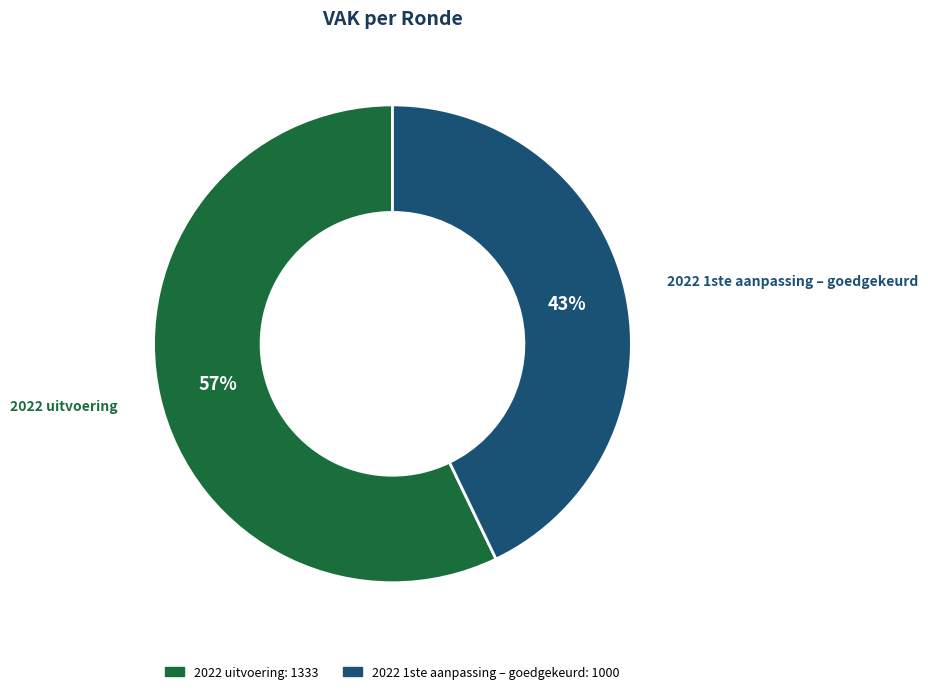

Rank the categories by value from lowest to highest.

2022 1ste aanpassing – goedgekeurd, 2022 uitvoering